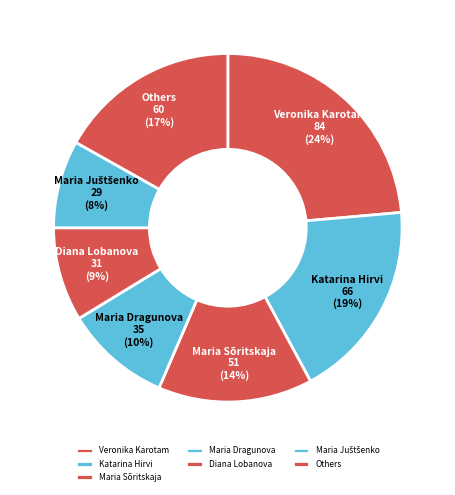

The Maria Dragunova slice represents 10% of the pie. True or false?

True